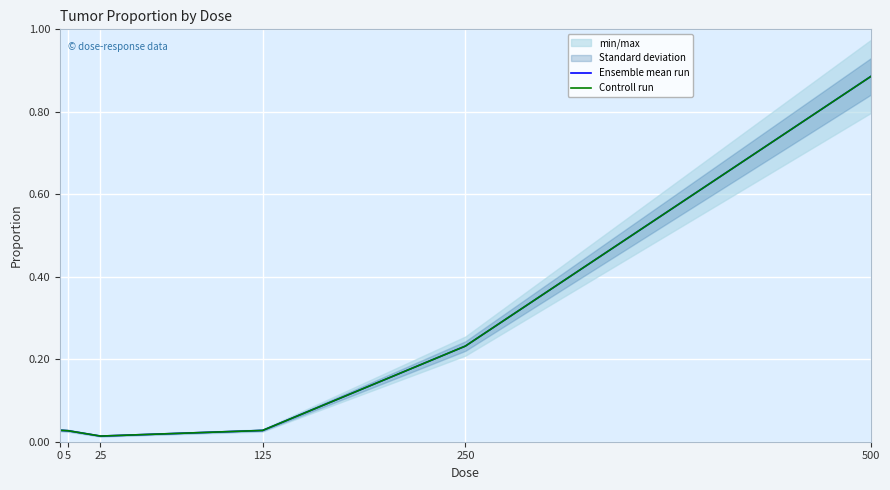

Reading left to right, extract all data points from this chart.

Ensemble mean run: 0=0.0	5=0.0	25=0.0	125=0.0	250=0.2	500=0.9
Controll run: 0=0.0	5=0.0	25=0.0	125=0.0	250=0.2	500=0.9